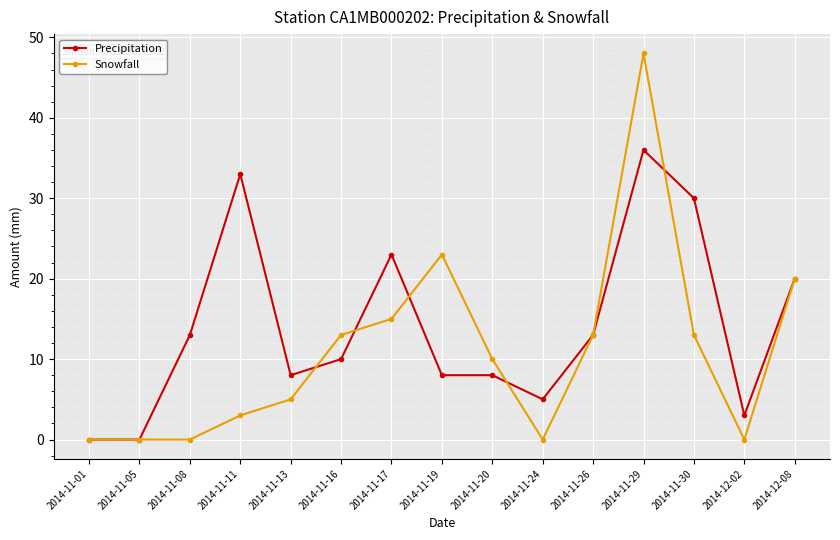

How many lines are shown in the chart?

2